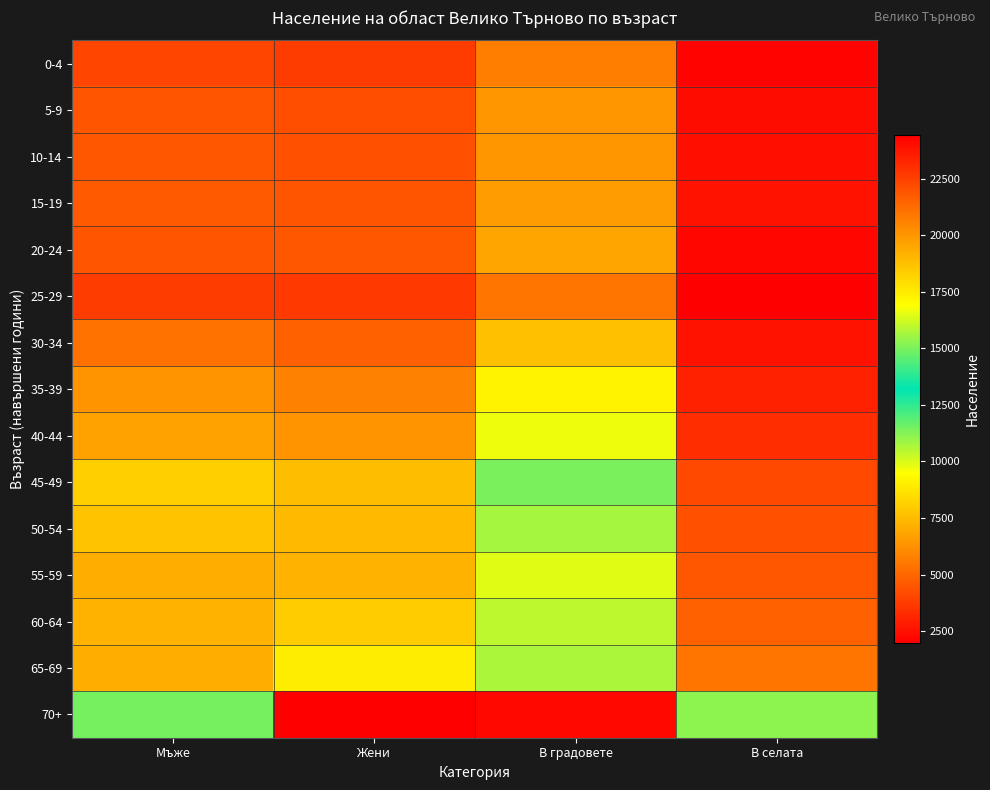

At how many categories does at least one series exceed 19315?

2